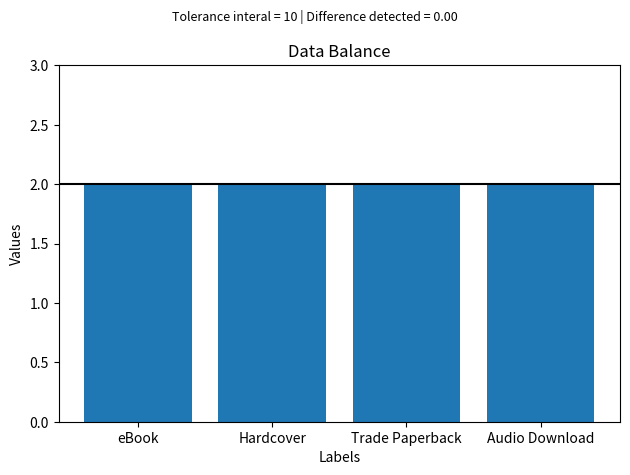

What is the label of the 3rd bar from the right?

Hardcover